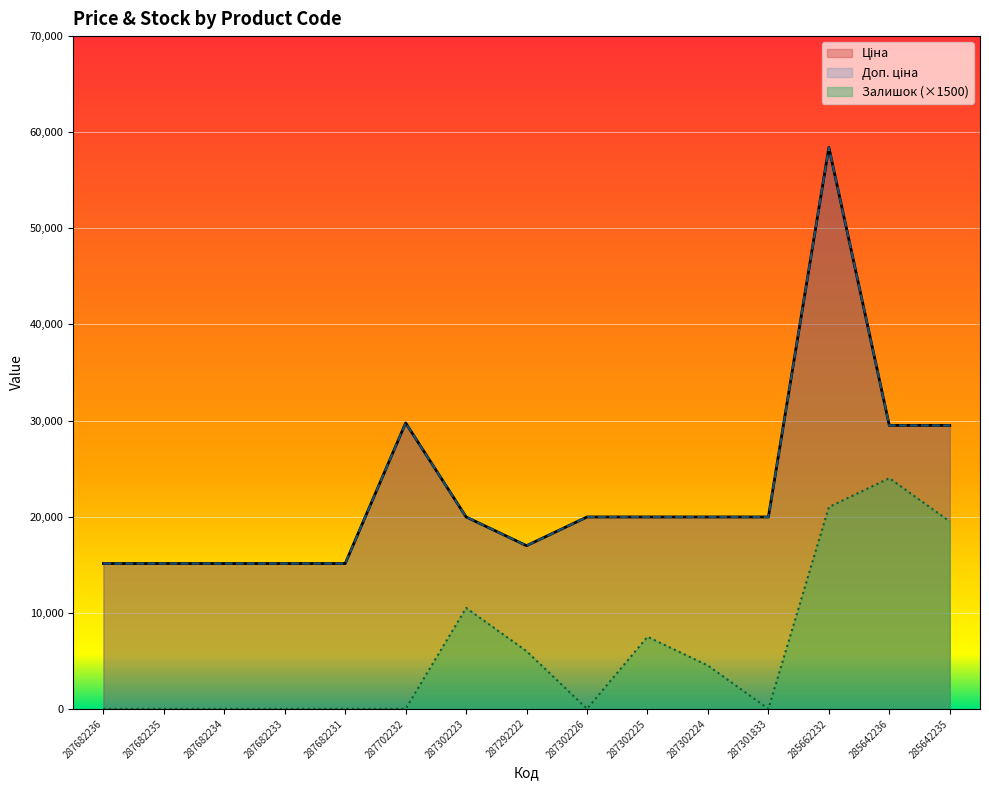

The Доп. ціна series shows 19964.2 at 287302226. True or false?

True